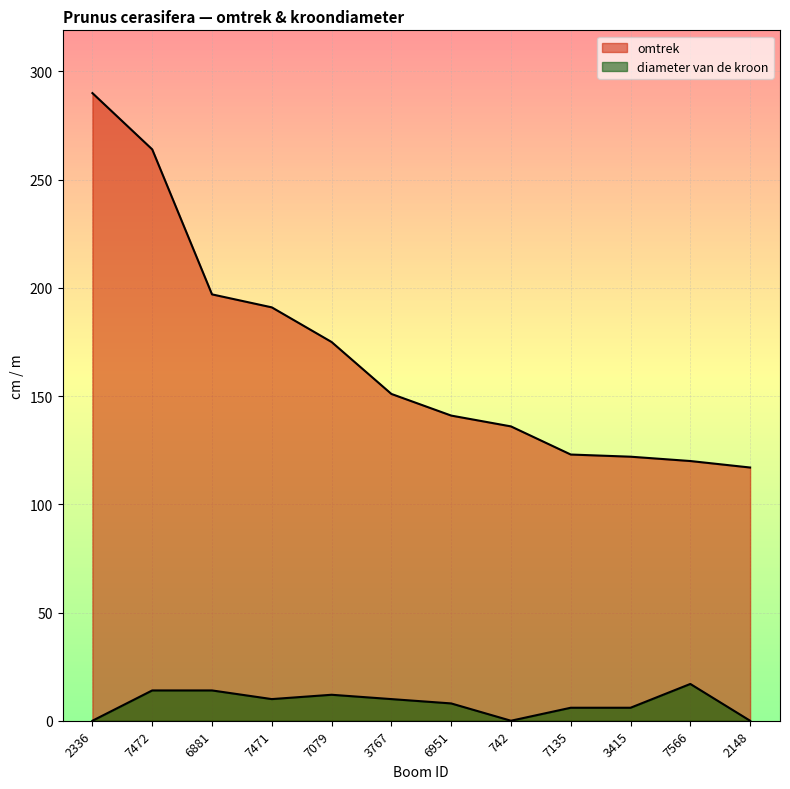

True or false: omtrek and diameter van de kroon cross at least once.

False